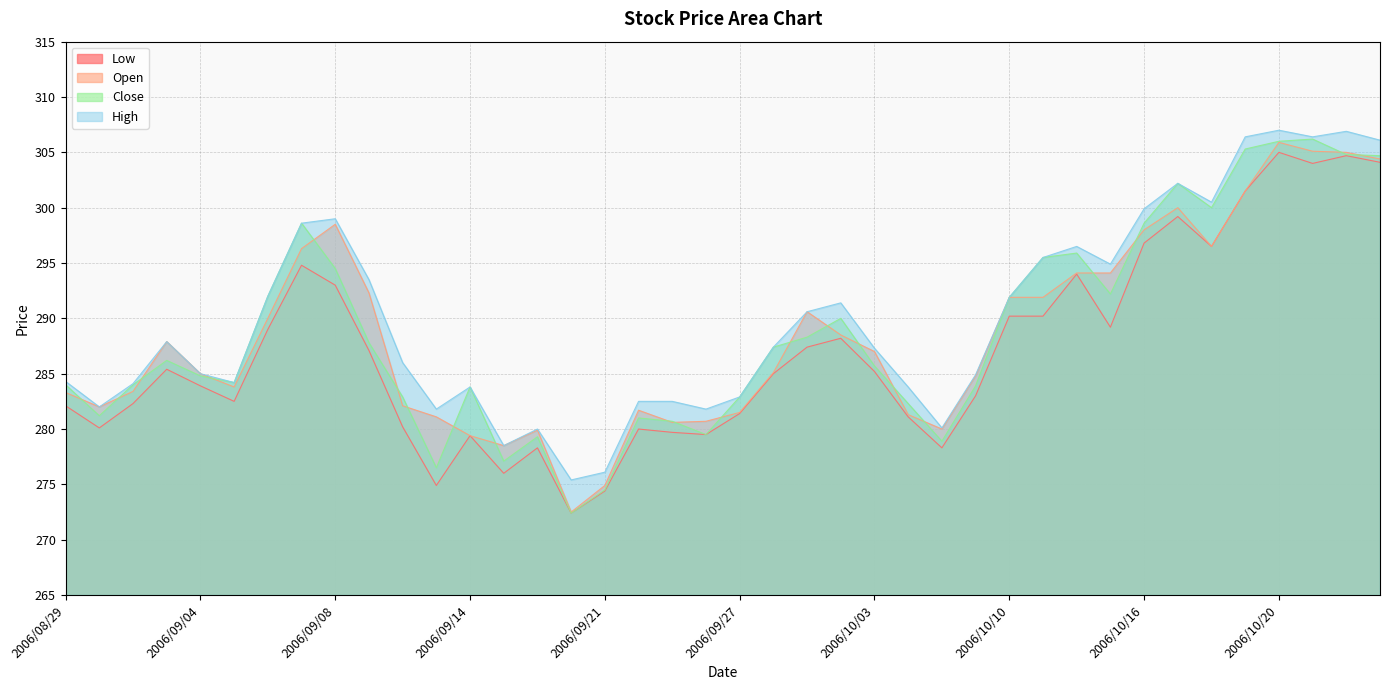

The value of Open at 2006/09/26 is 71.2. True or false?

False